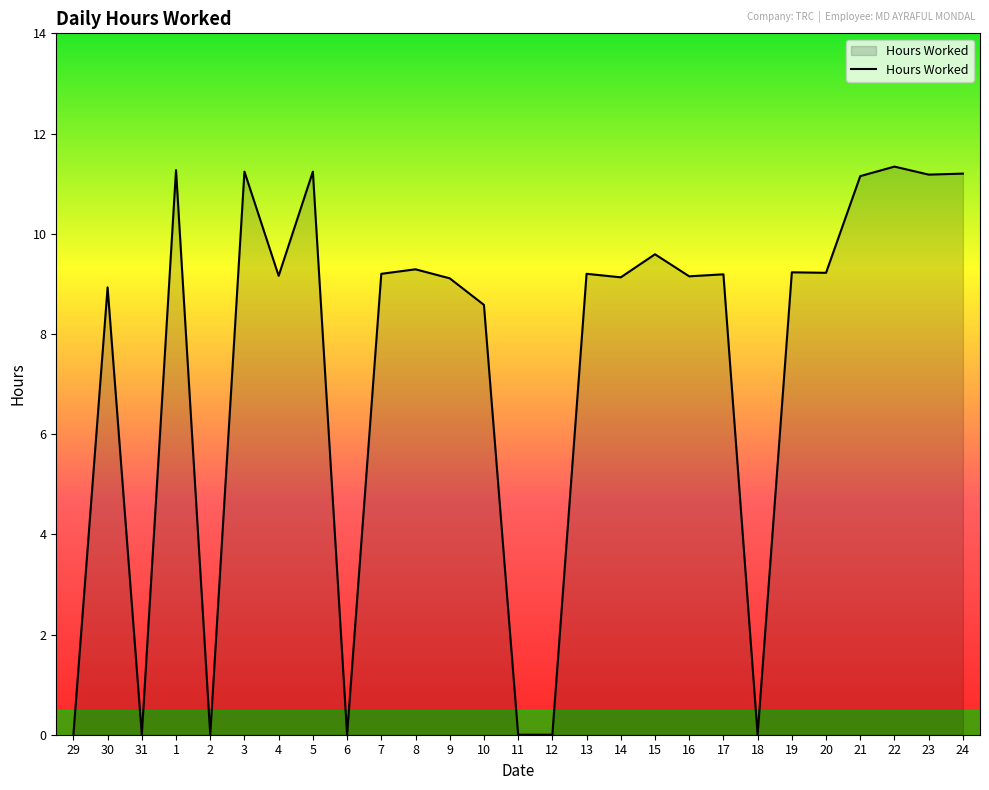

At which label is the value closest to 5?

10